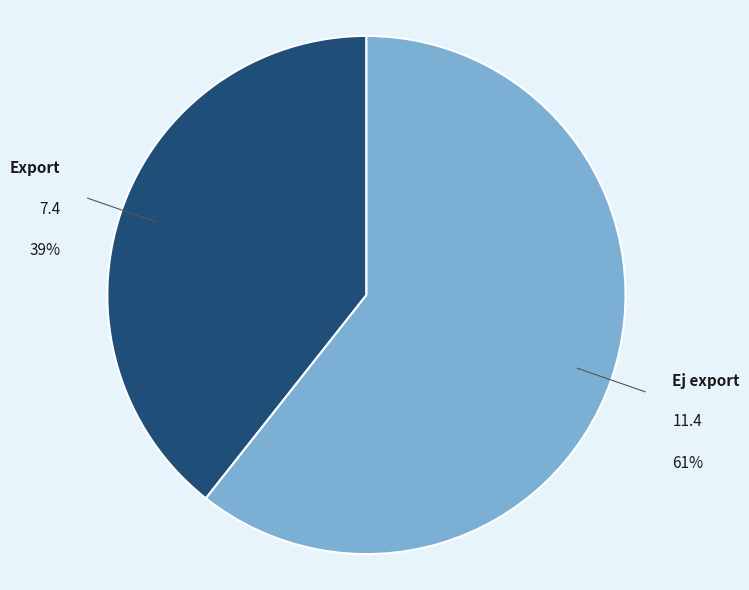

To the nearest percent, what is the average slice percentage?

50%